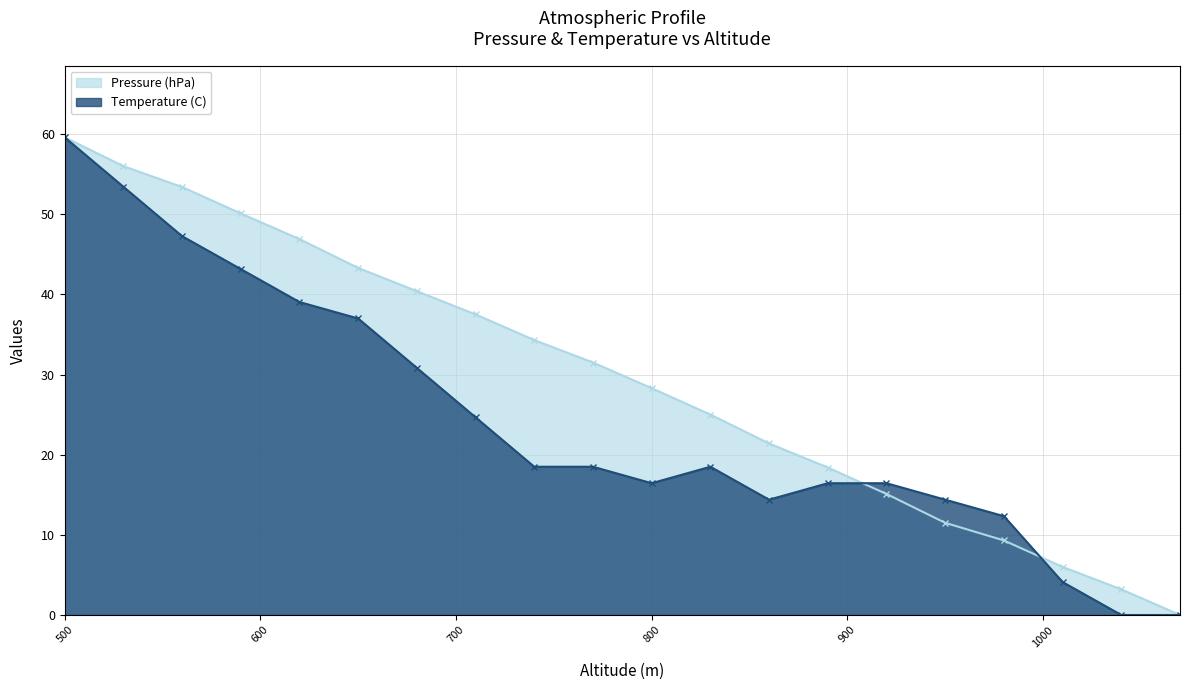

True or false: Pressure (hPa) has more than 2 points higher than both neighbors.

False